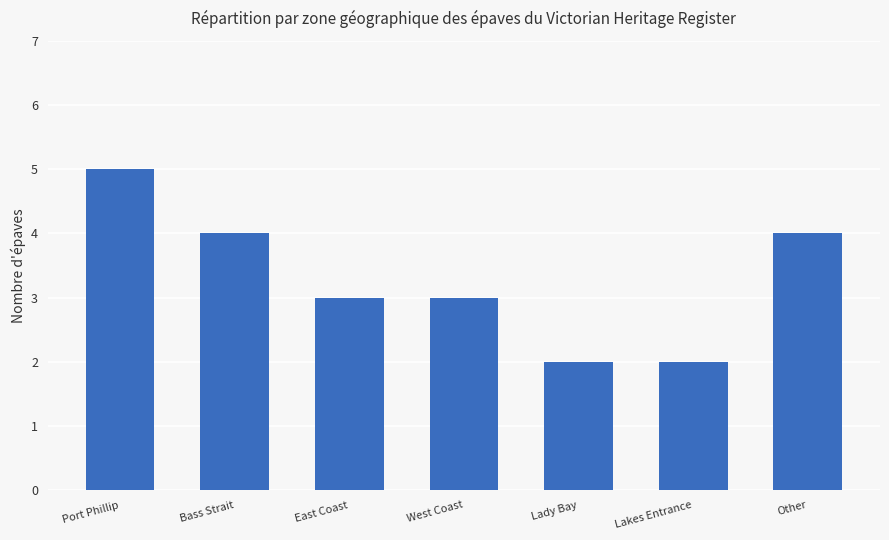

Reading left to right, what are all the values shown in this chart?

Port Phillip=5	Bass Strait=4	East Coast=3	West Coast=3	Lady Bay=2	Lakes Entrance=2	Other=4